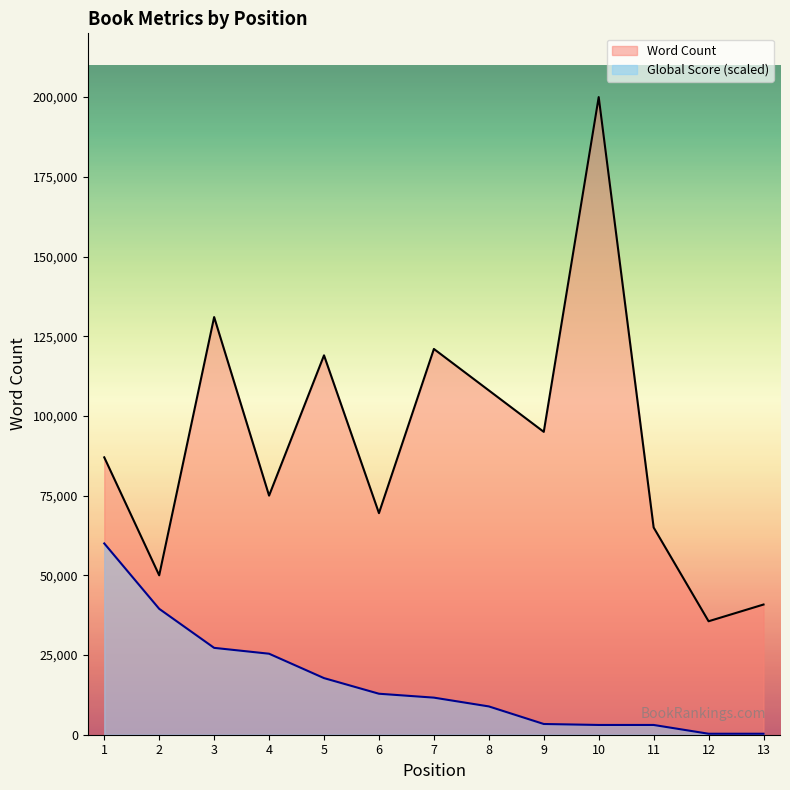

How many series are shown in this chart?

2